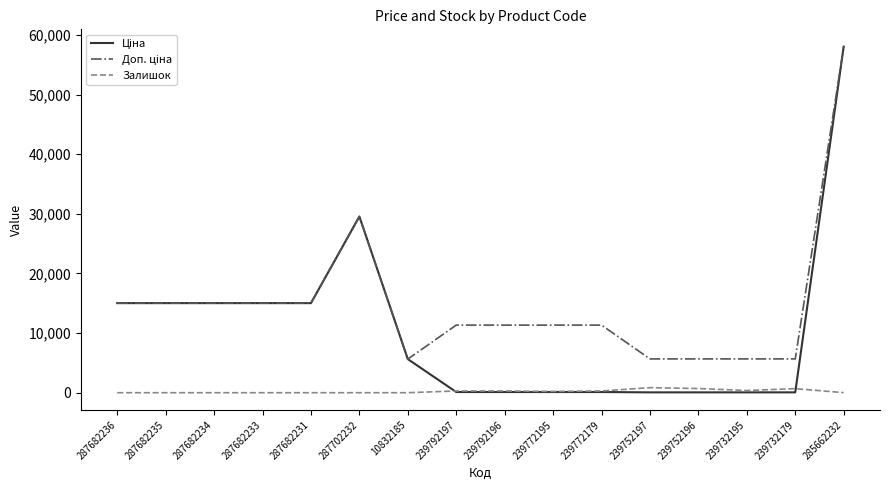

True or false: Залишок has a value of 1.0 at 10832185.

True